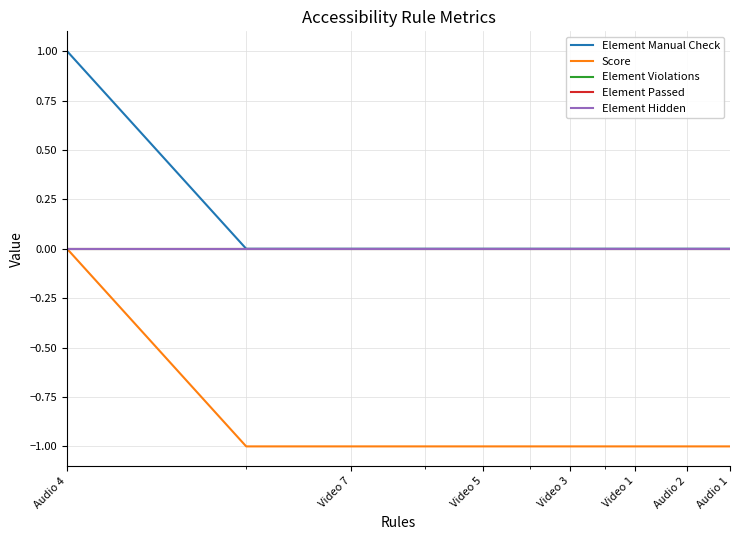

Does the chart display data point markers on the line(s)?

No